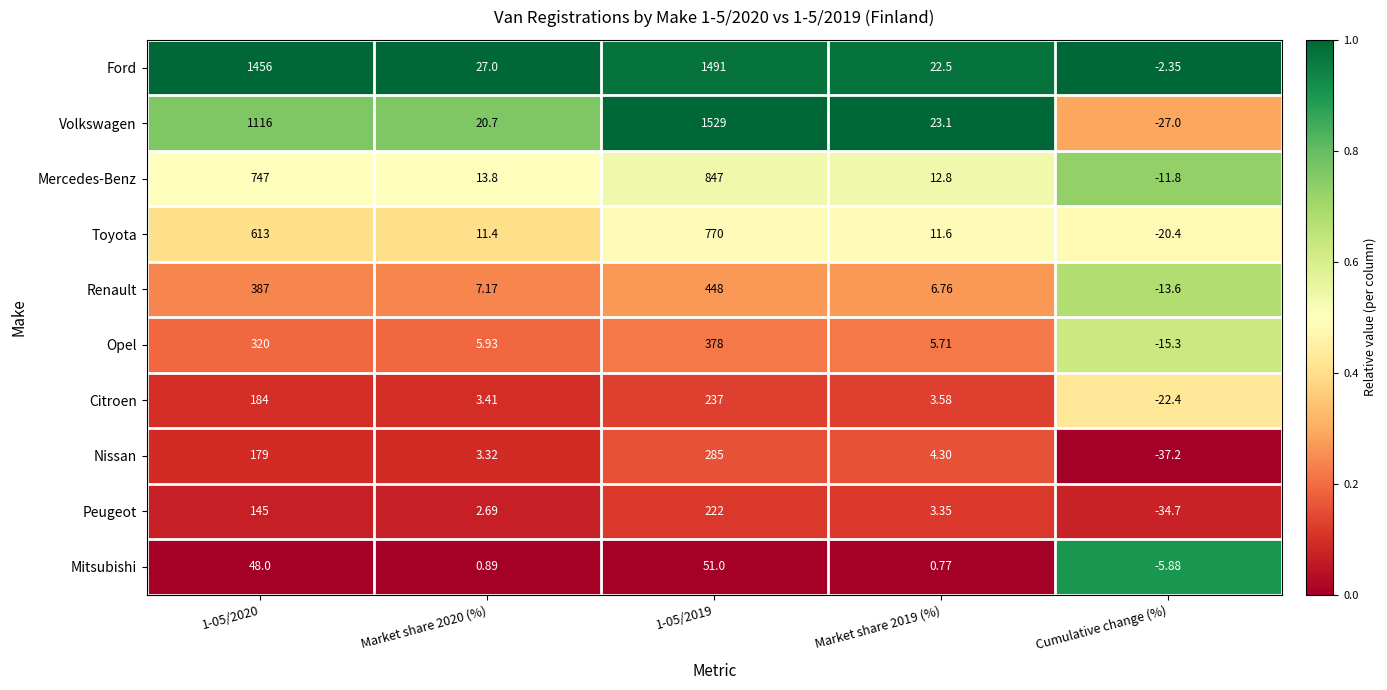

Which series has the widest spread of values?

Volkswagen